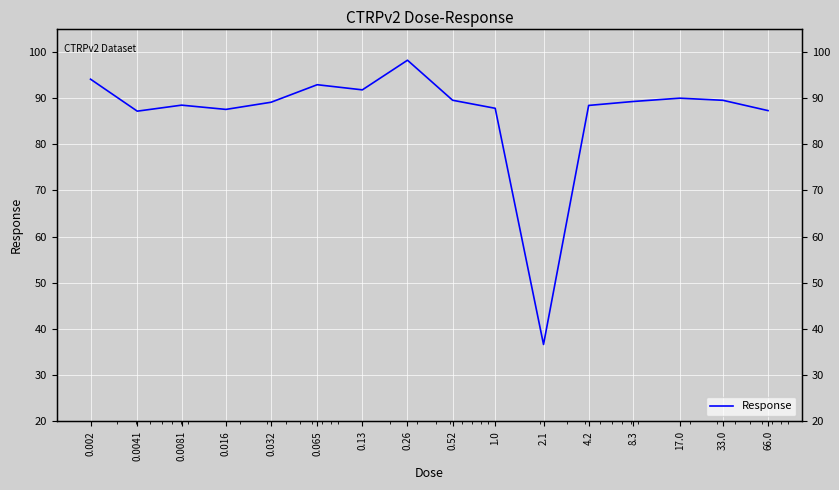

What is the maximum value shown in the chart?

98.2